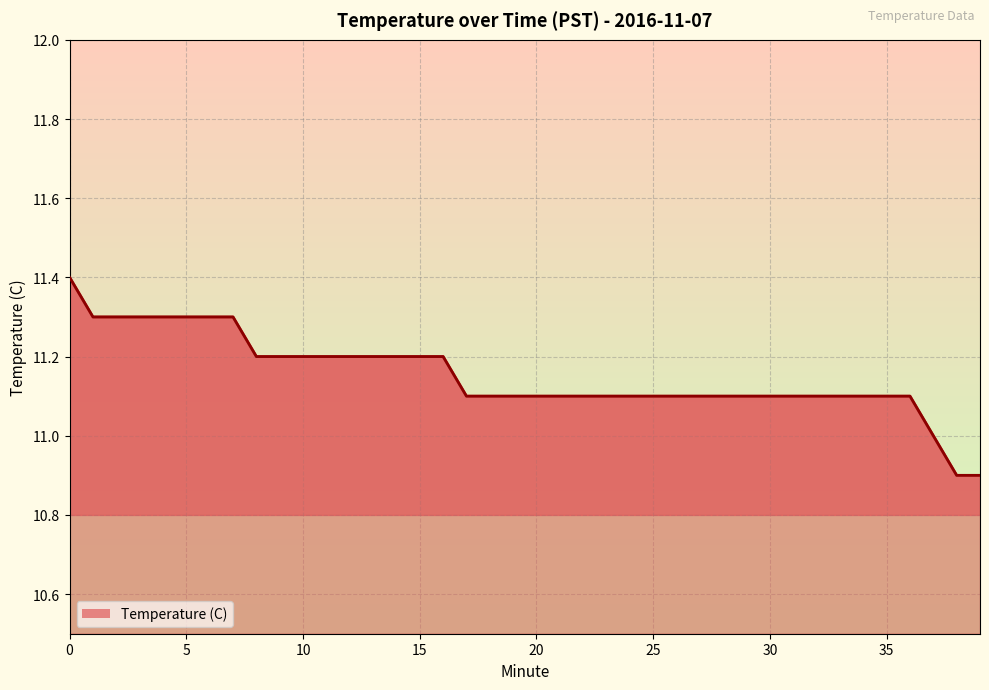

True or false: there are more than 2 points higher than both neighbors.

False